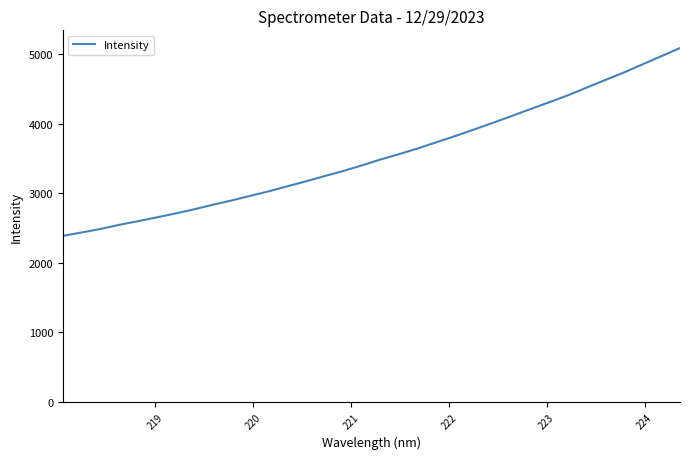

What is the minimum value shown in the chart?

2388.2